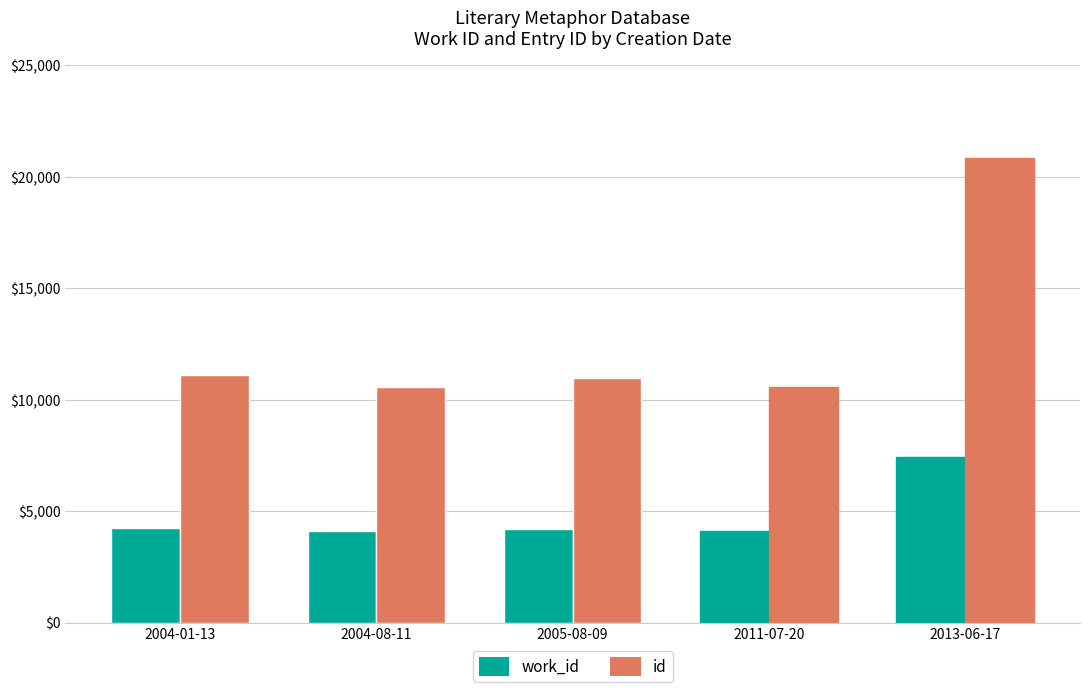

What is the difference between the id values at 2004-08-11 and 2005-08-09?

414